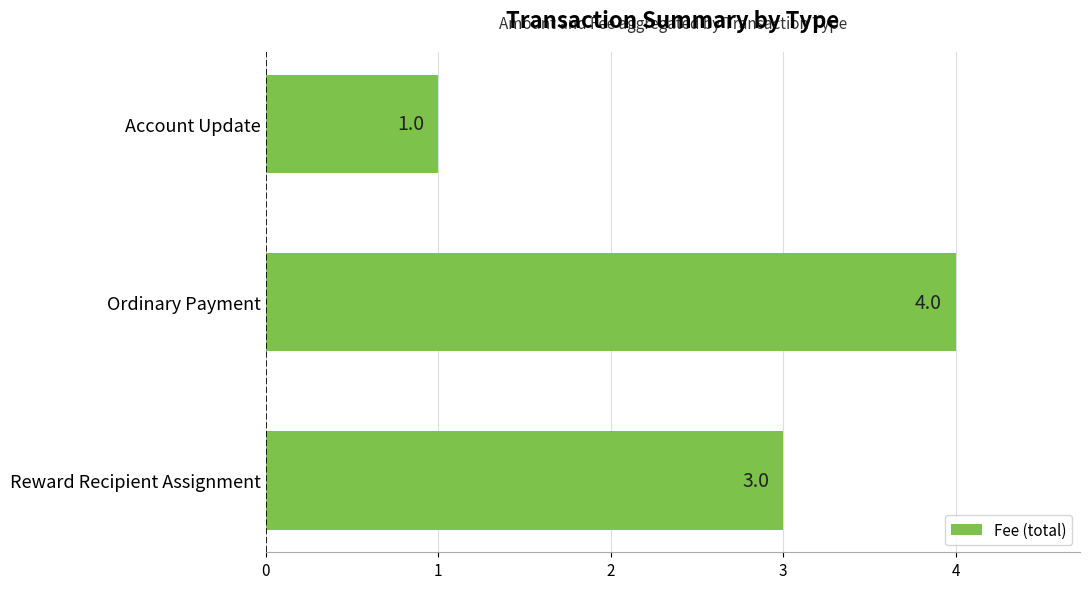

The chart shows a value of 1 at Ordinary Payment. True or false?

False